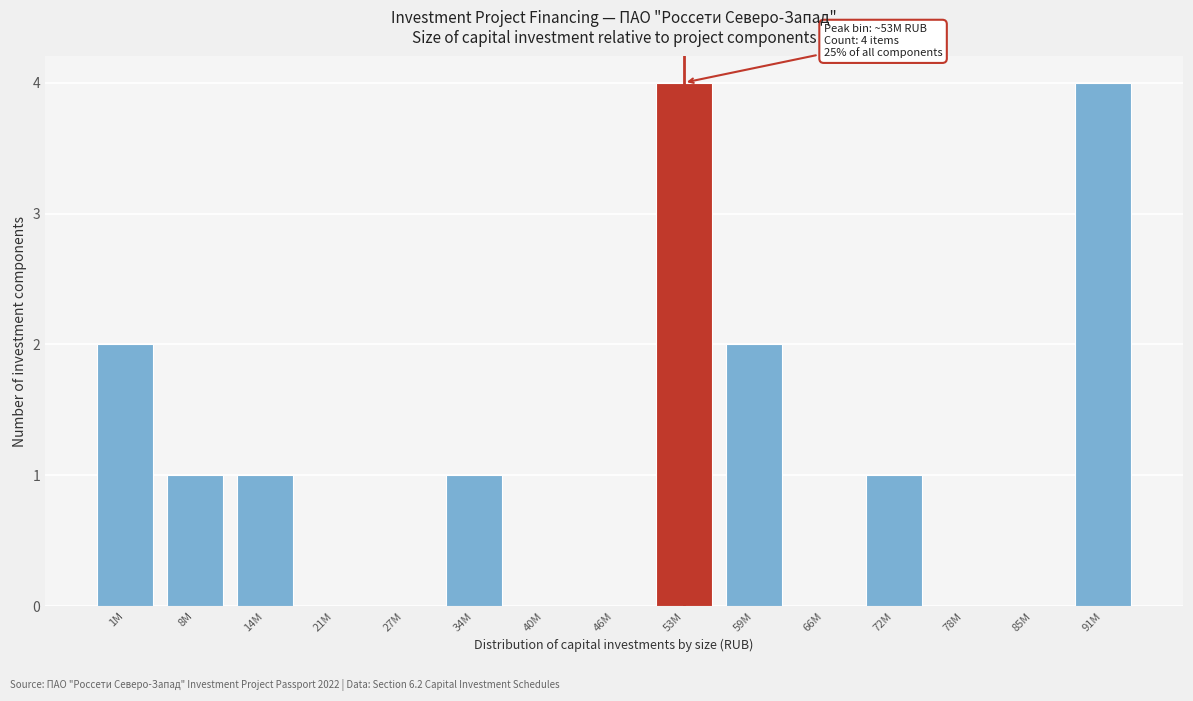

Reading left to right, extract all data points from this chart.

1M=2	8M=1	14M=1	21M=0	27M=0	34M=1	40M=0	46M=0	53M=4	59M=2	66M=0	72M=1	78M=0	85M=0	91M=4